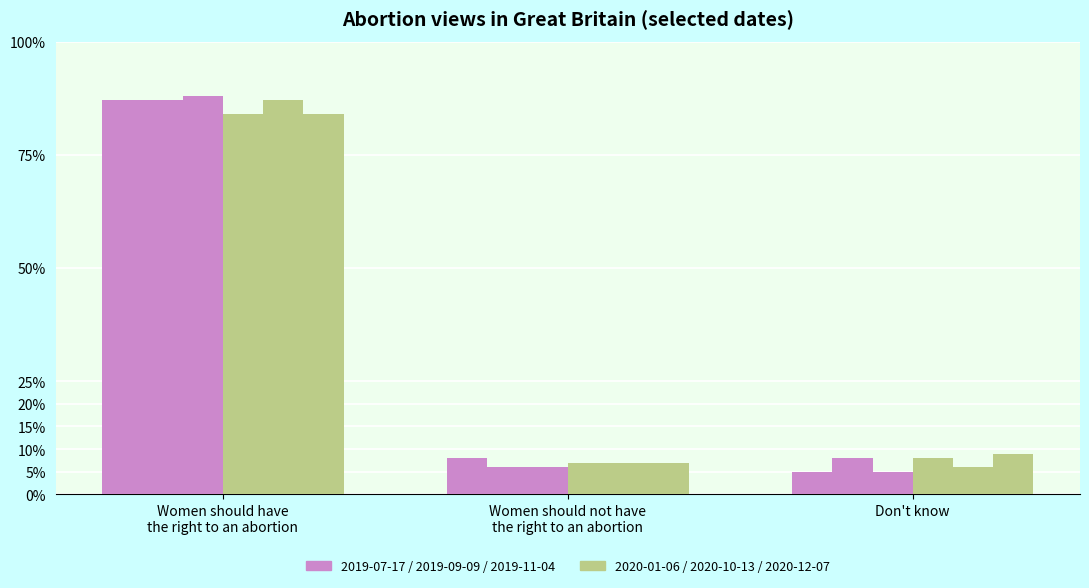

The value of 2020-10-13 at Women should not have the right to an abortion is 0.1. True or false?

True